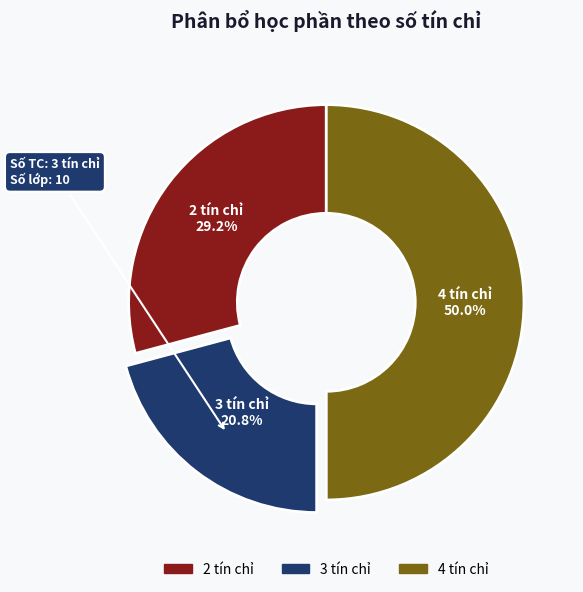

How many slices are in this pie chart?

3